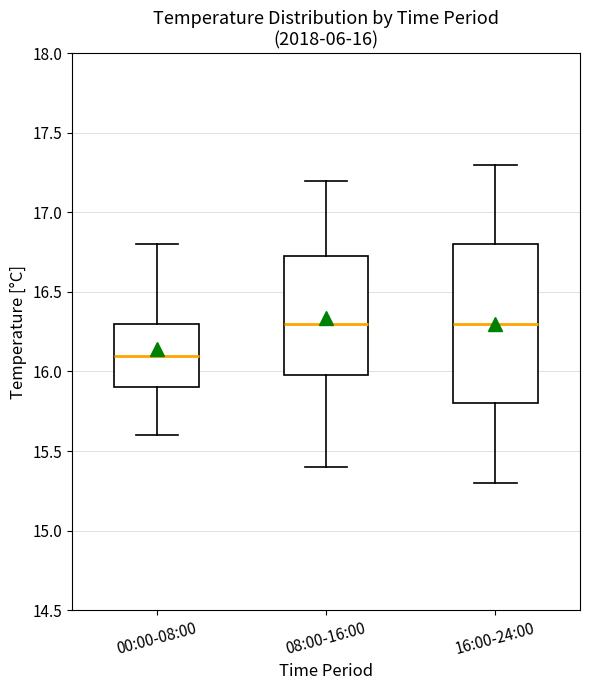

Which box is the tallest, from its lower edge to its upper edge?

16:00-24:00